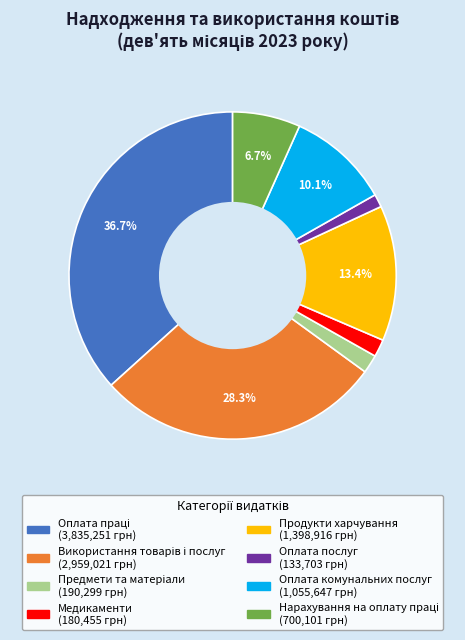

What percentage is the Медикаменти slice, to the nearest percent?

2%